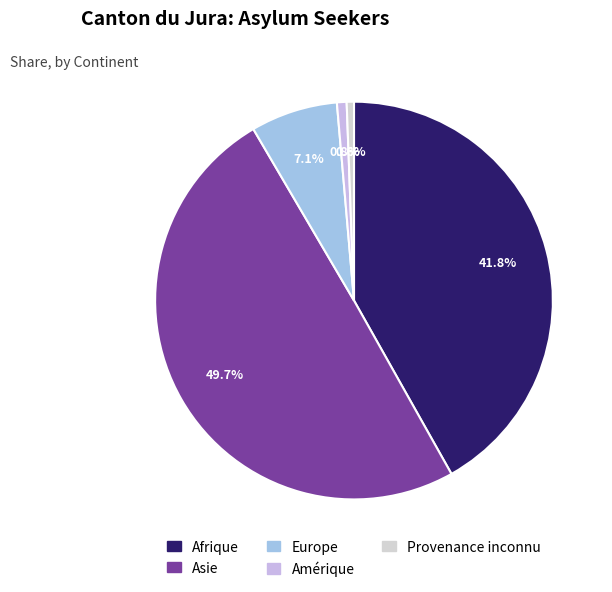

Which category has the smallest portion of the pie?

Provenance inconnu